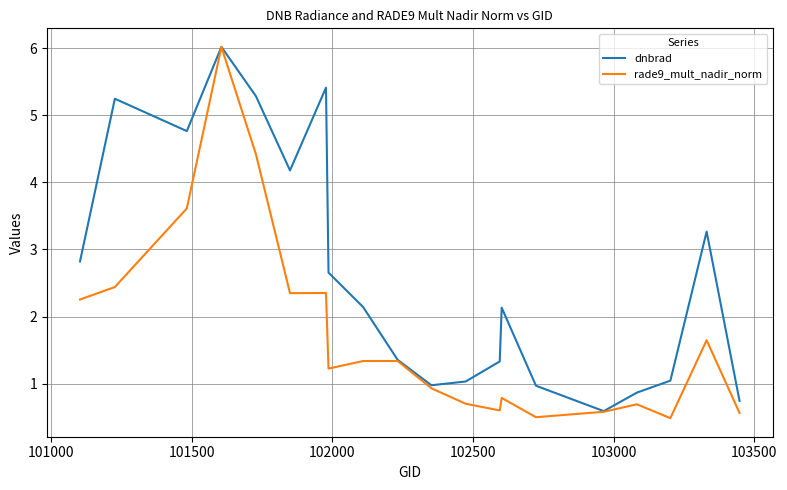

Which series has the widest spread of values?

rade9_mult_nadir_norm